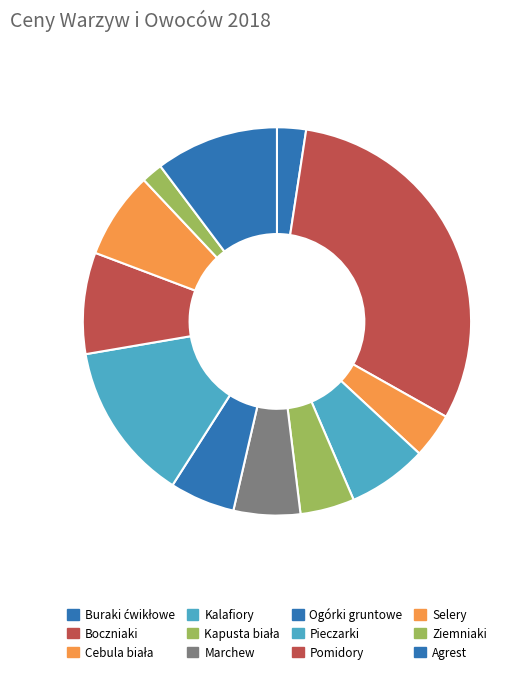

How many segments does this pie chart have?

12